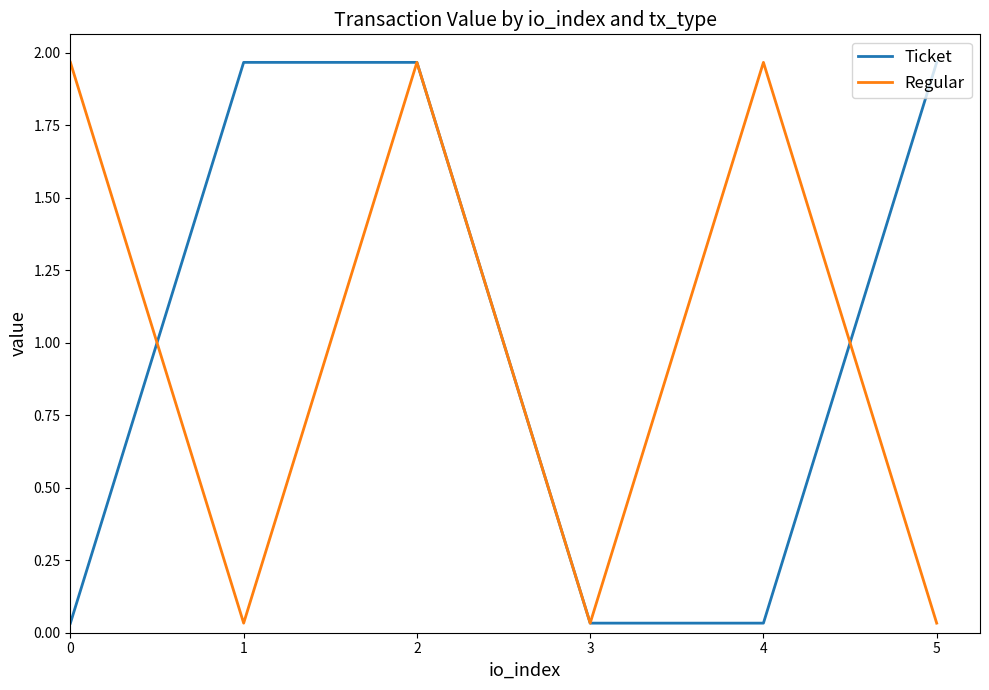

What is the average value of the Ticket series?

1.0